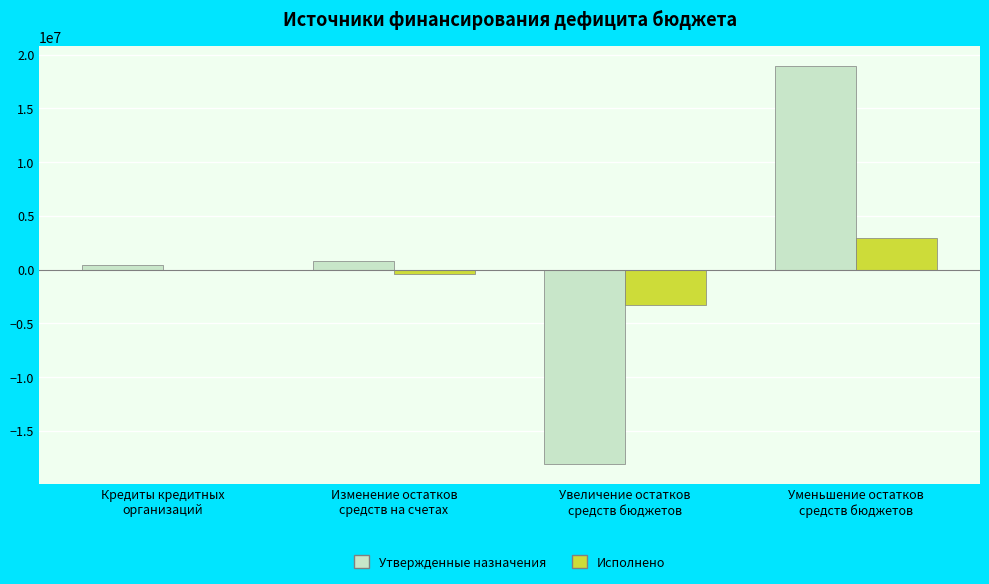

Reading right to left, what are all the values shown in this chart?

Утвержденные назначения: Уменьшение остатков
средств бюджетов=18932984.0	Увеличение остатков
средств бюджетов=-18097871.9	Изменение остатков
средств на счетах=835112.1	Кредиты кредитных
организаций=433092.3
Исполнено: Уменьшение остатков
средств бюджетов=2936689.6	Увеличение остатков
средств бюджетов=-3319598.9	Изменение остатков
средств на счетах=-382909.3	Кредиты кредитных
организаций=0.0